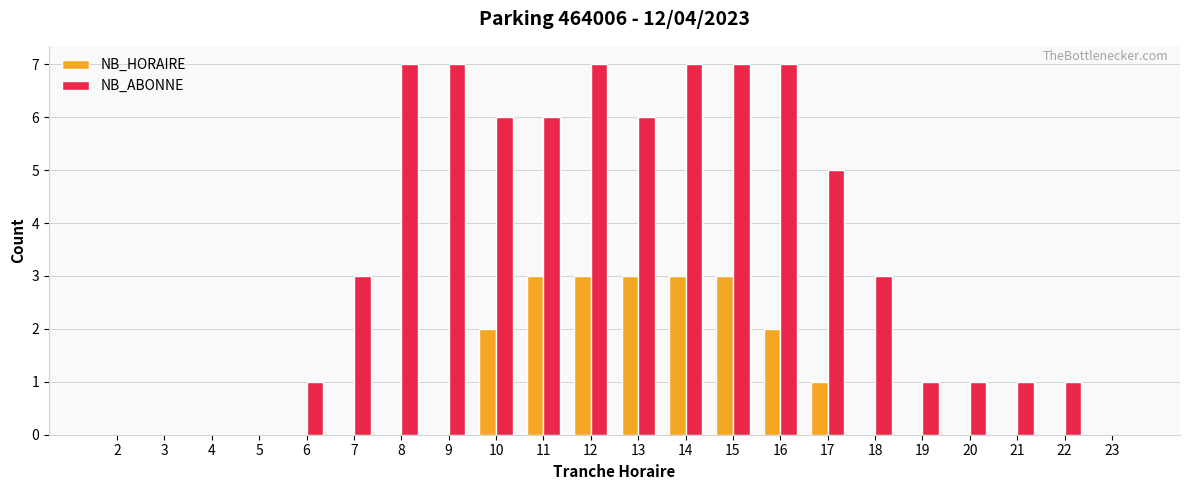

What is the sum of all NB_ABONNE values?

76